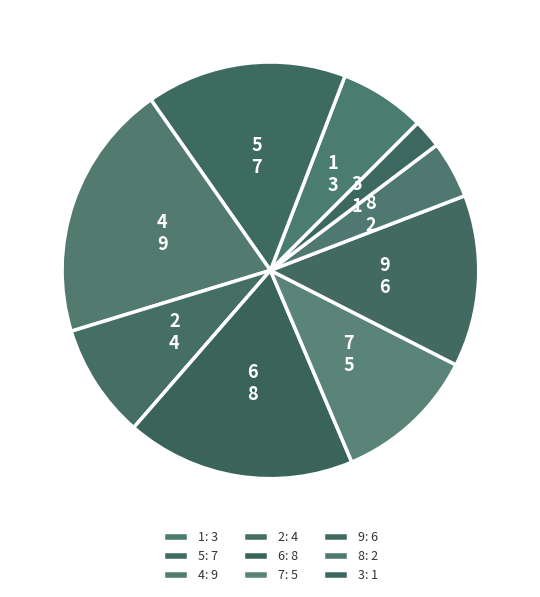

Count the number of slices in the pie.

9